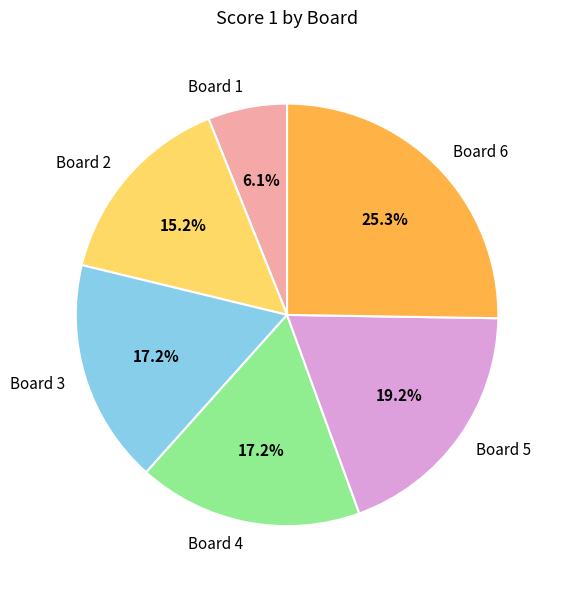

What percentage is NOT represented by Board 5?

80.8%